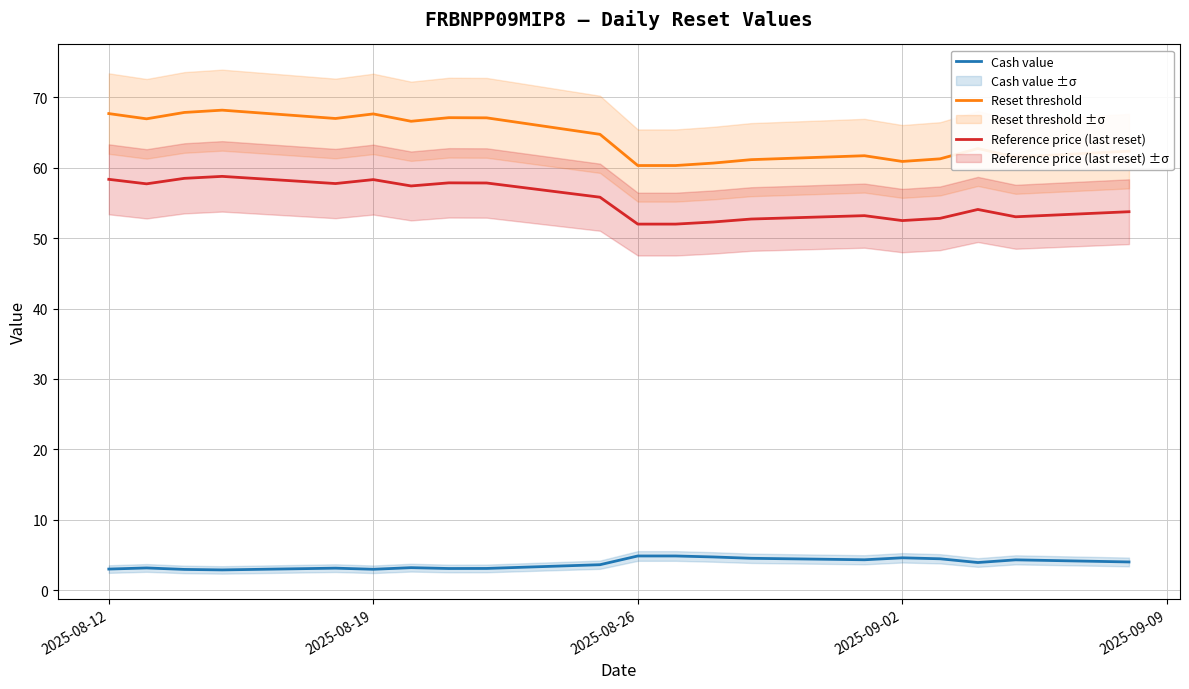

True or false: Reset threshold and Reference price (last reset) cross at least once.

False